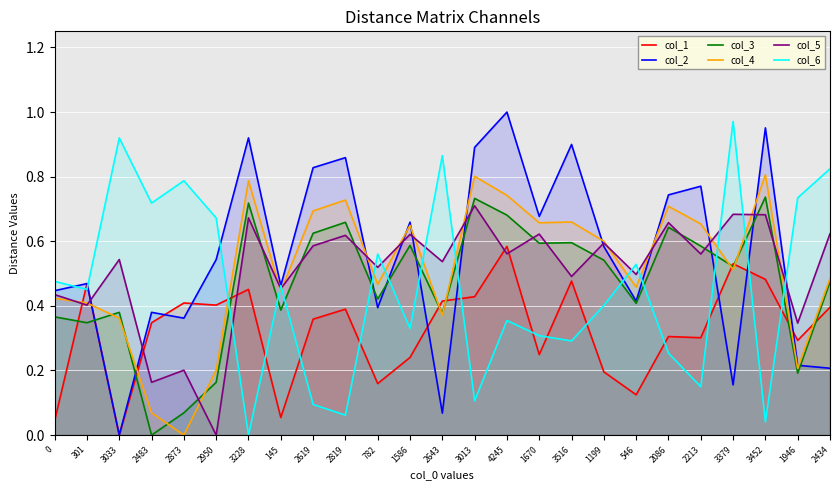

In col_3, how many points are lower than both neighbors (excluding endpoints)?

9